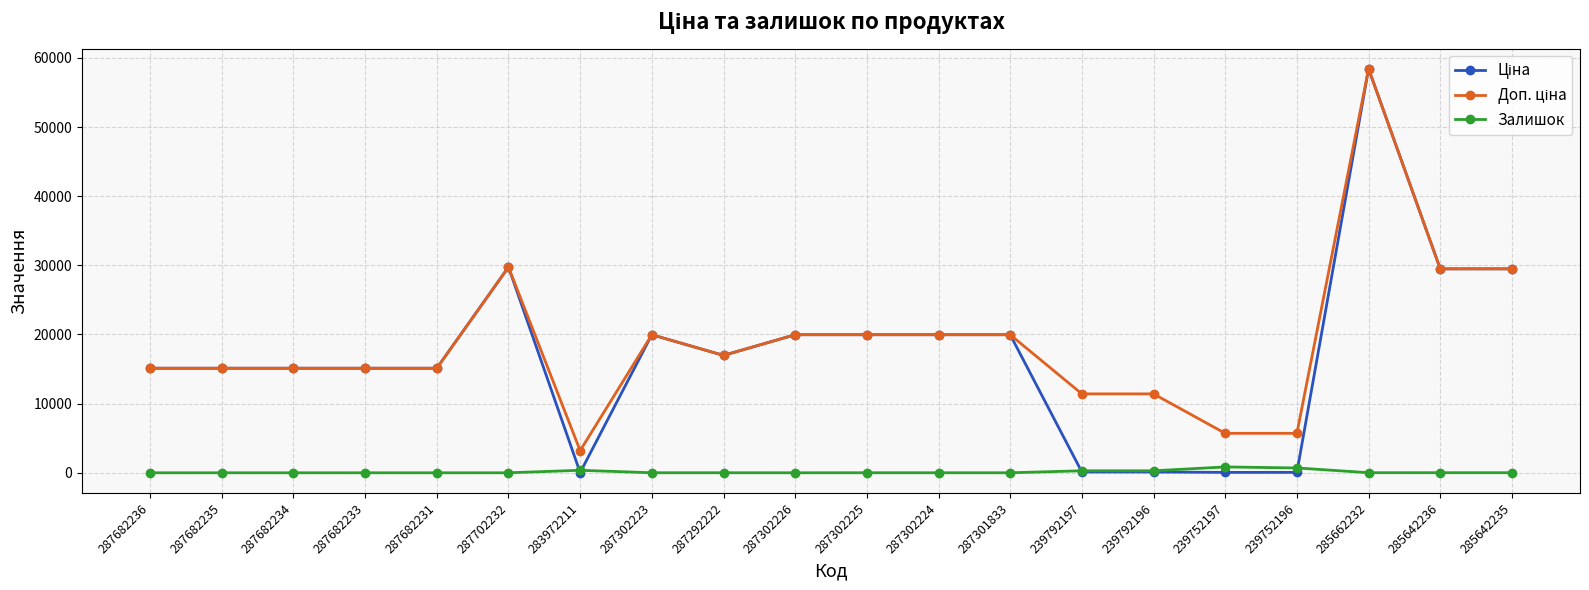

At which category is the sum across all series the highest?

285662232